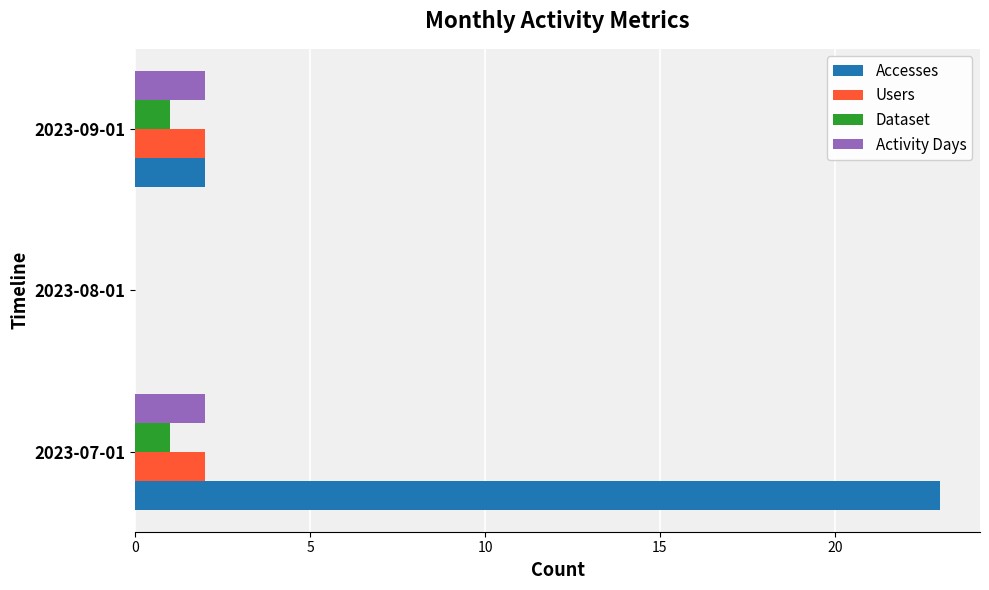

What is the average value of the Accesses series?

8